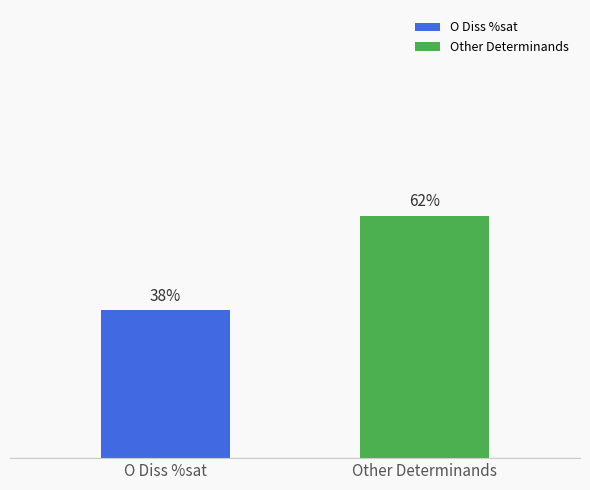

Between O Diss %sat and Other Determinands, which is larger?

Other Determinands